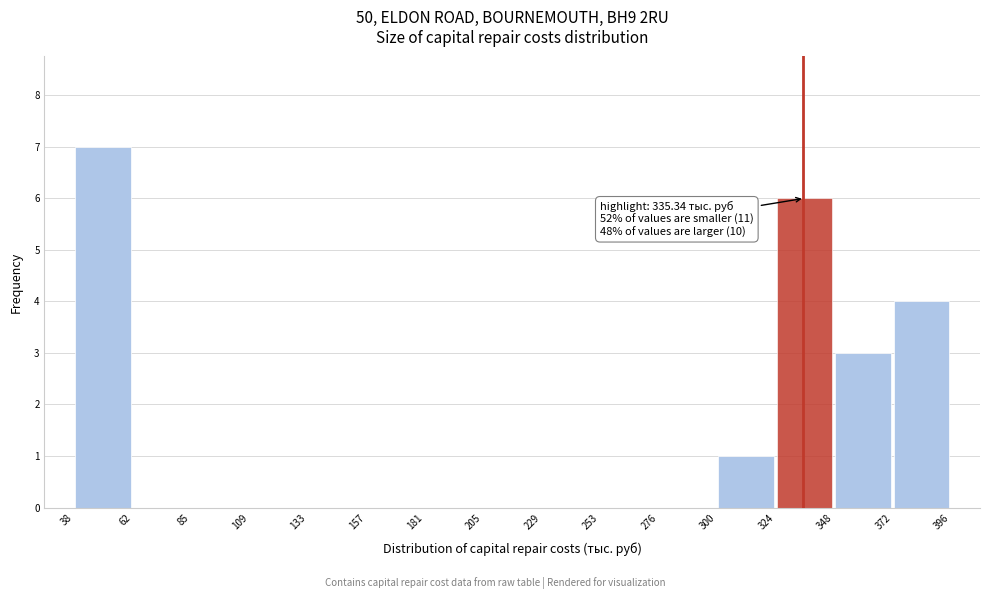

Which range on the x-axis has the tallest bar?

38 to 62